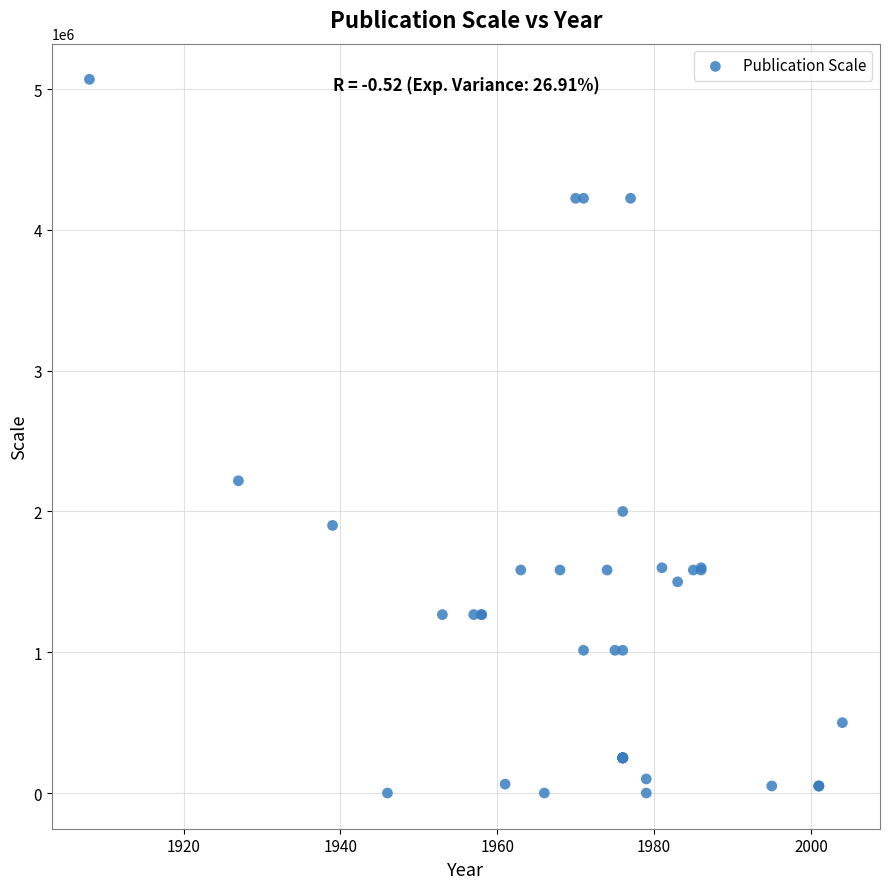

What Y value in the scatter plot is closest to 2534400?

2217600